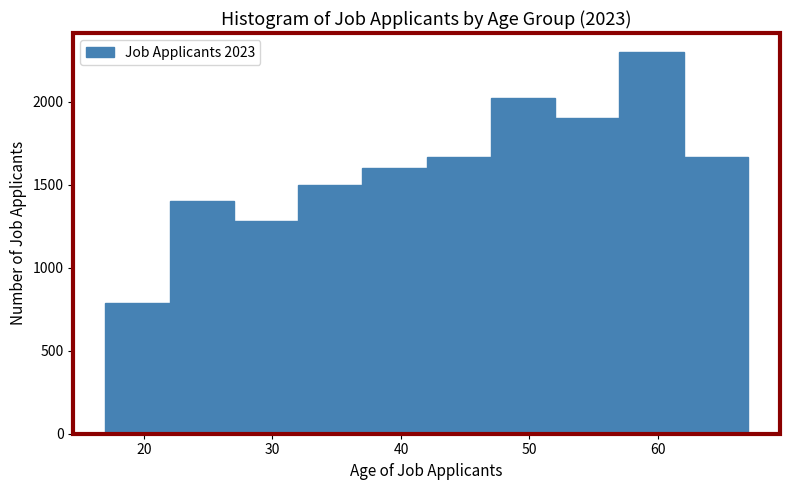

Which range on the x-axis has the tallest bar?

57 to 62